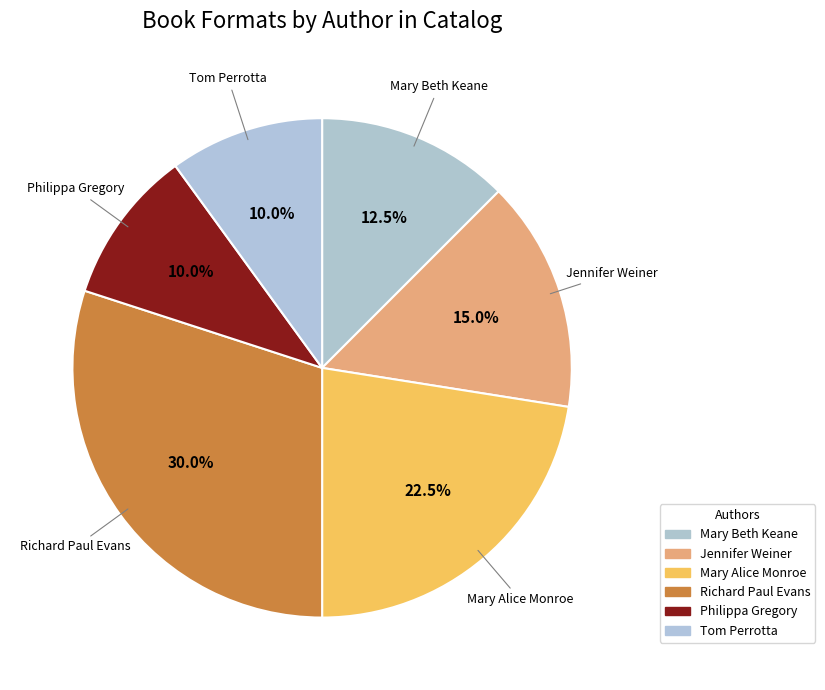

How many slices are in this pie chart?

6